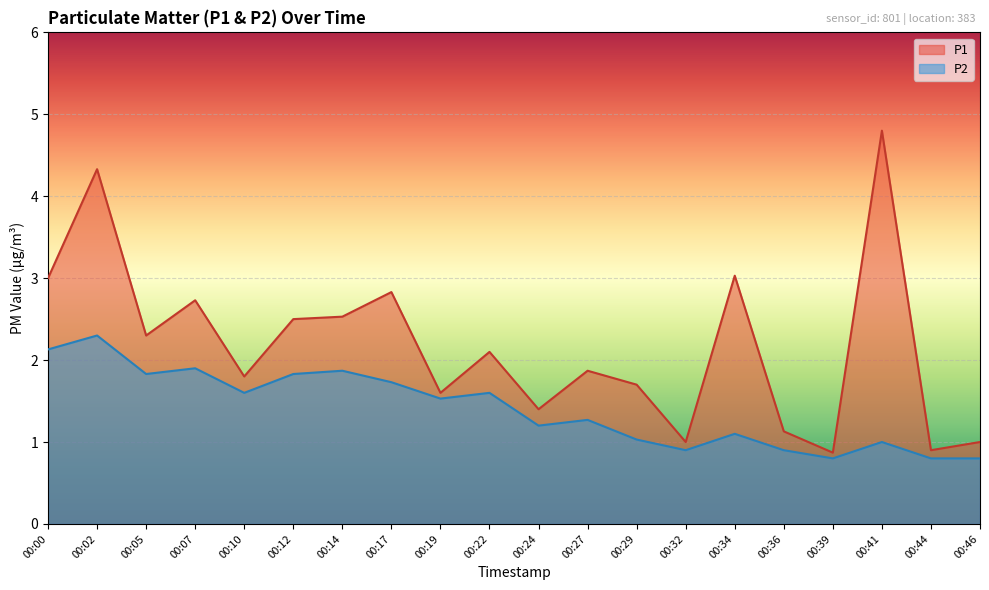

What is the smallest value displayed?

0.8